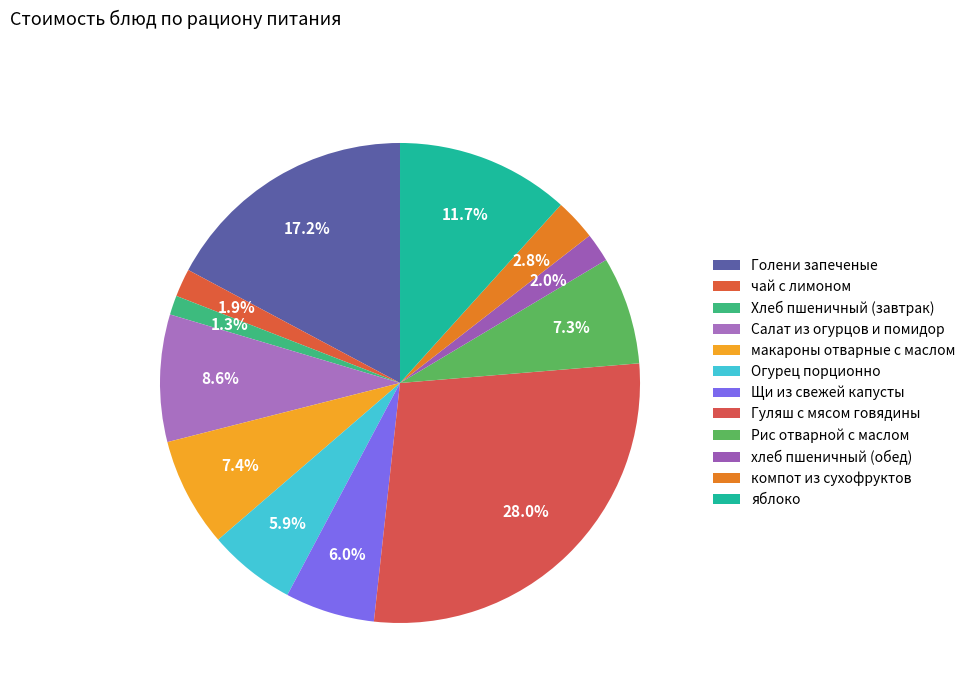

To the nearest percent, what is the difference between the Огурец порционно and яблоко slice percentages?

6%